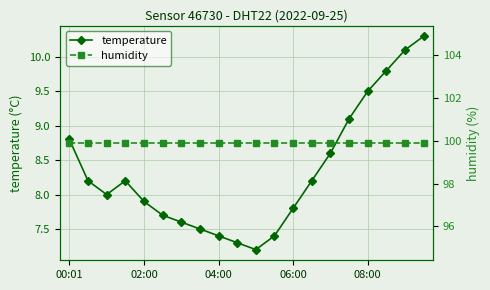

What position from the left is 7?

8